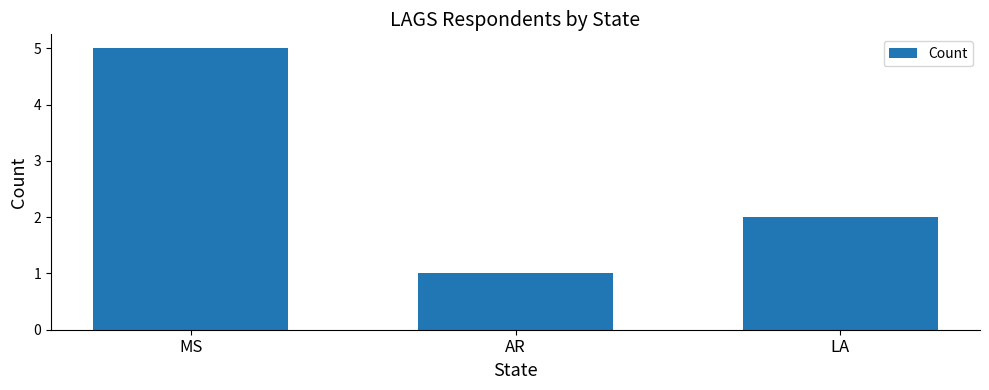

How many bars are there in total?

3